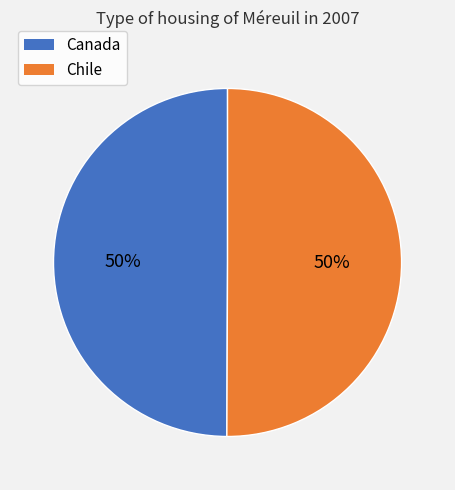

To the nearest percent, what is the average slice percentage?

50%